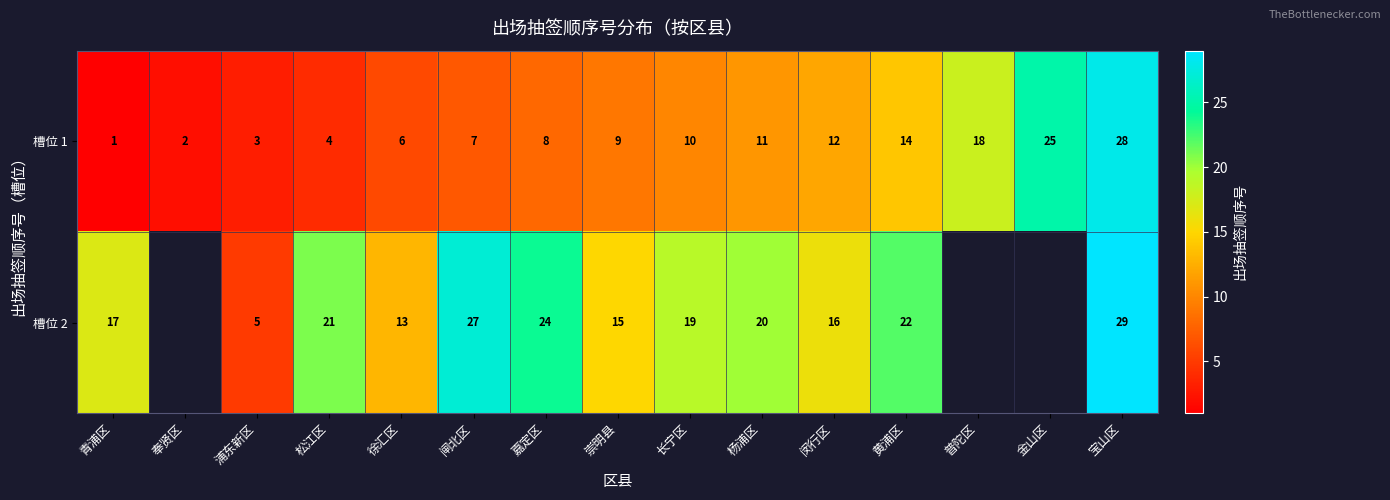

What is the greatest value displayed?

29.0